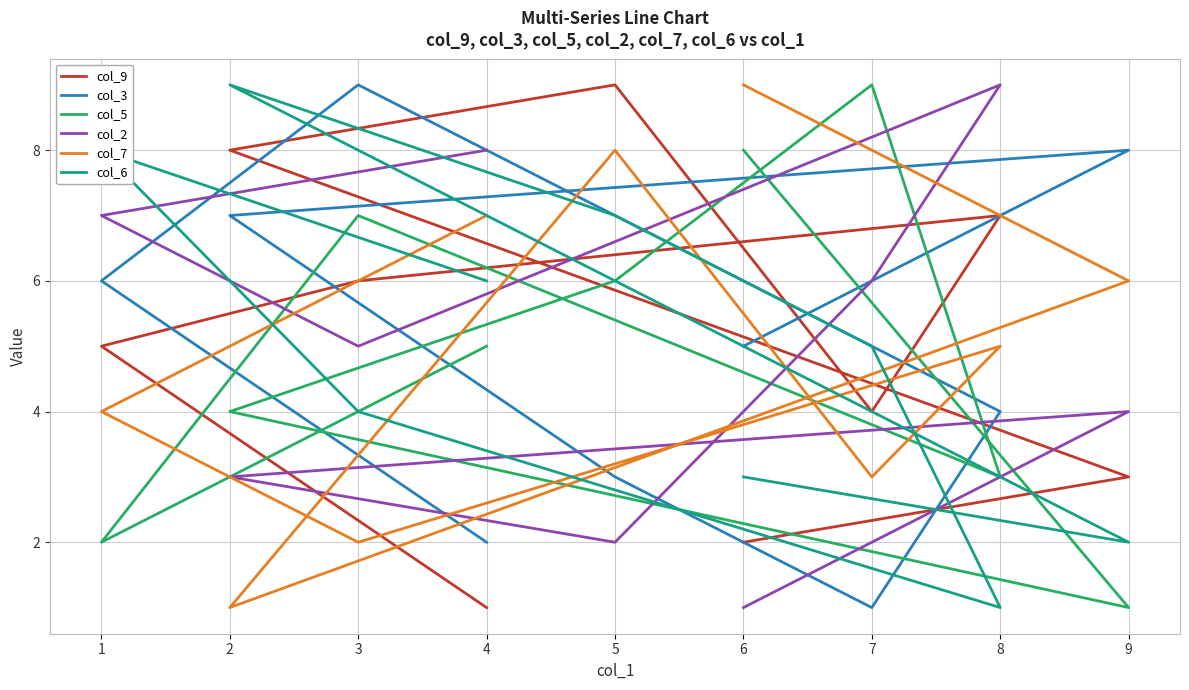

Where is the first local minimum for col_7?

2